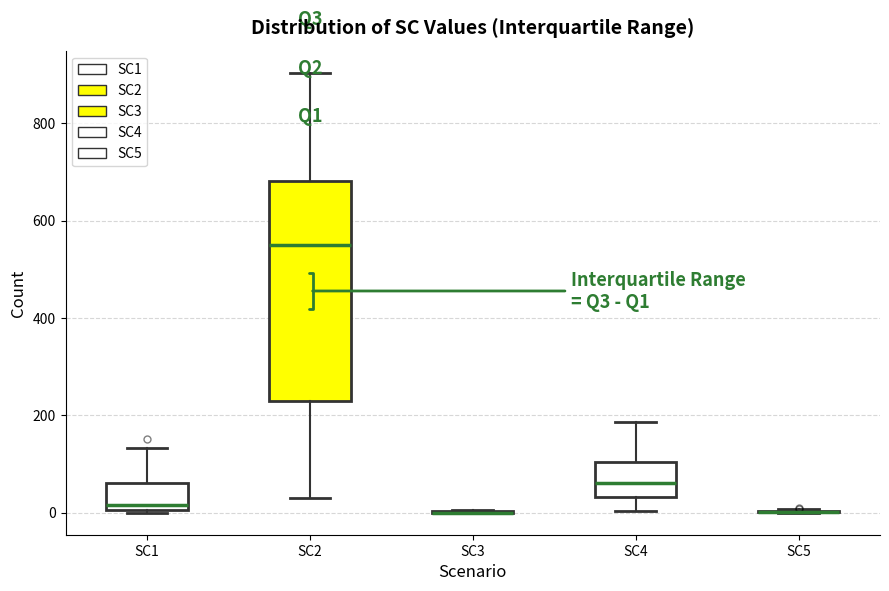

Where does the upper whisker of the box for SC4 end on the y-axis? The values are not printed on the chart, so give them approximately, as read against the axis.

180